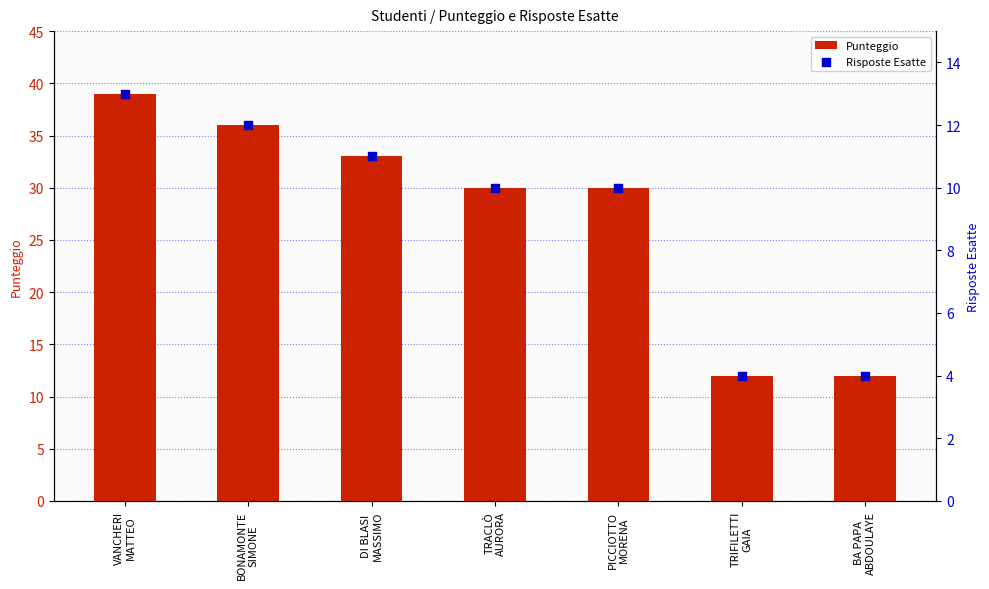

What is the total value across all series at PICCIOTTO
MORENA?

40